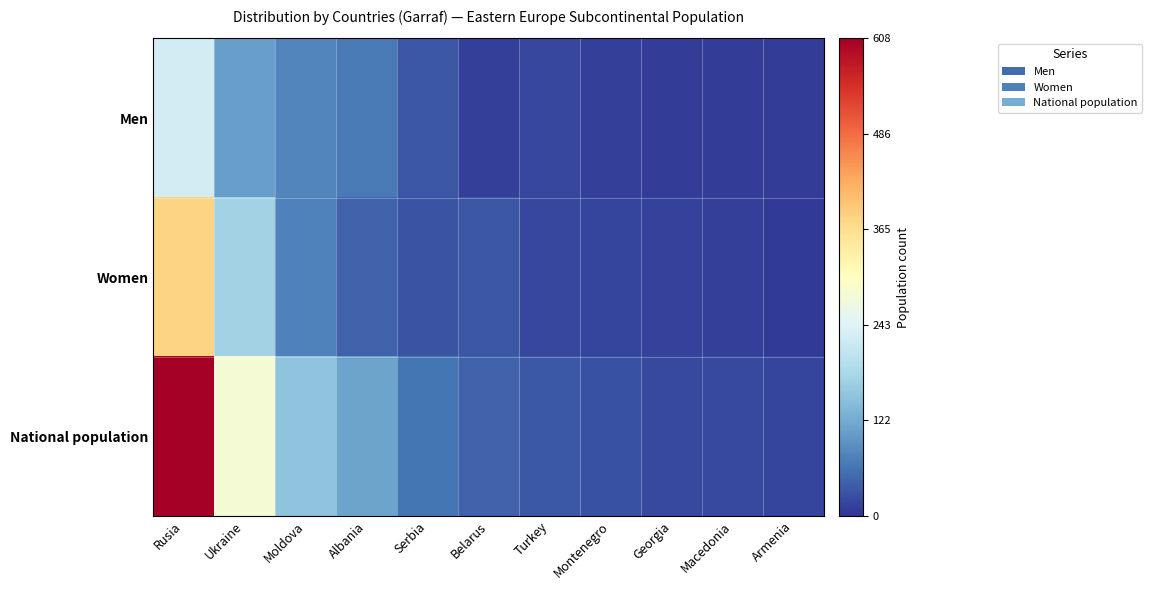

Rank the series by their average value, from lowest to highest.

Men, Women, National population